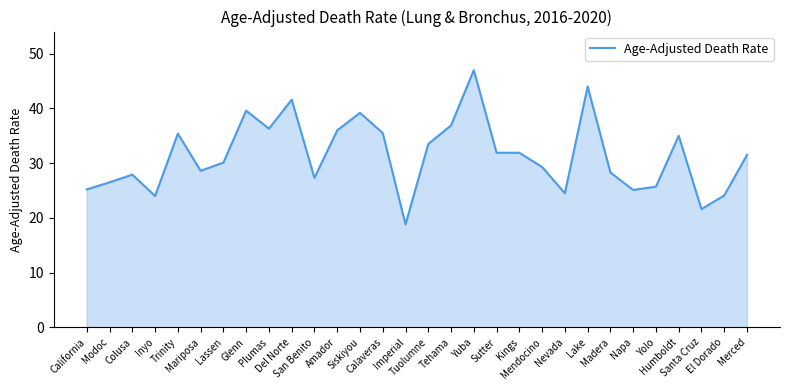

What position from the left is Colusa?

3